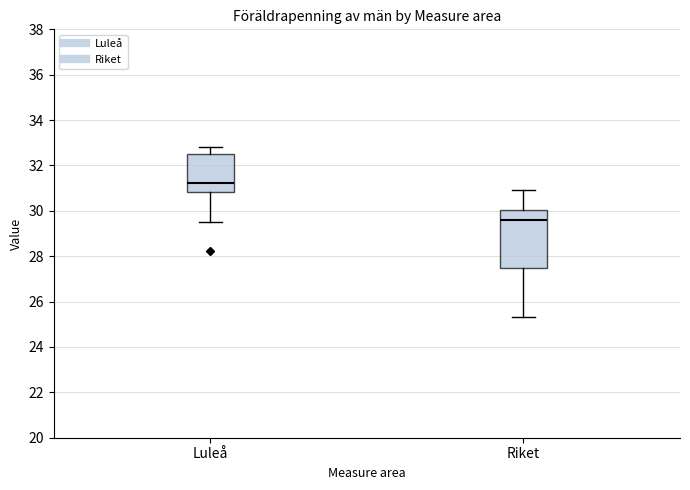

Reading left to right, read every box against the y-axis: the position of its median line, the range the box covers, and the ends of its whiskers. The values are not printed on the chart, so give them approximately, as read against the axis.

Luleå: median 31.2, box 30.8 to 32.6, whiskers 29.4 to 32.8
Riket: median 29.6, box 27.4 to 30.0, whiskers 25.4 to 31.0